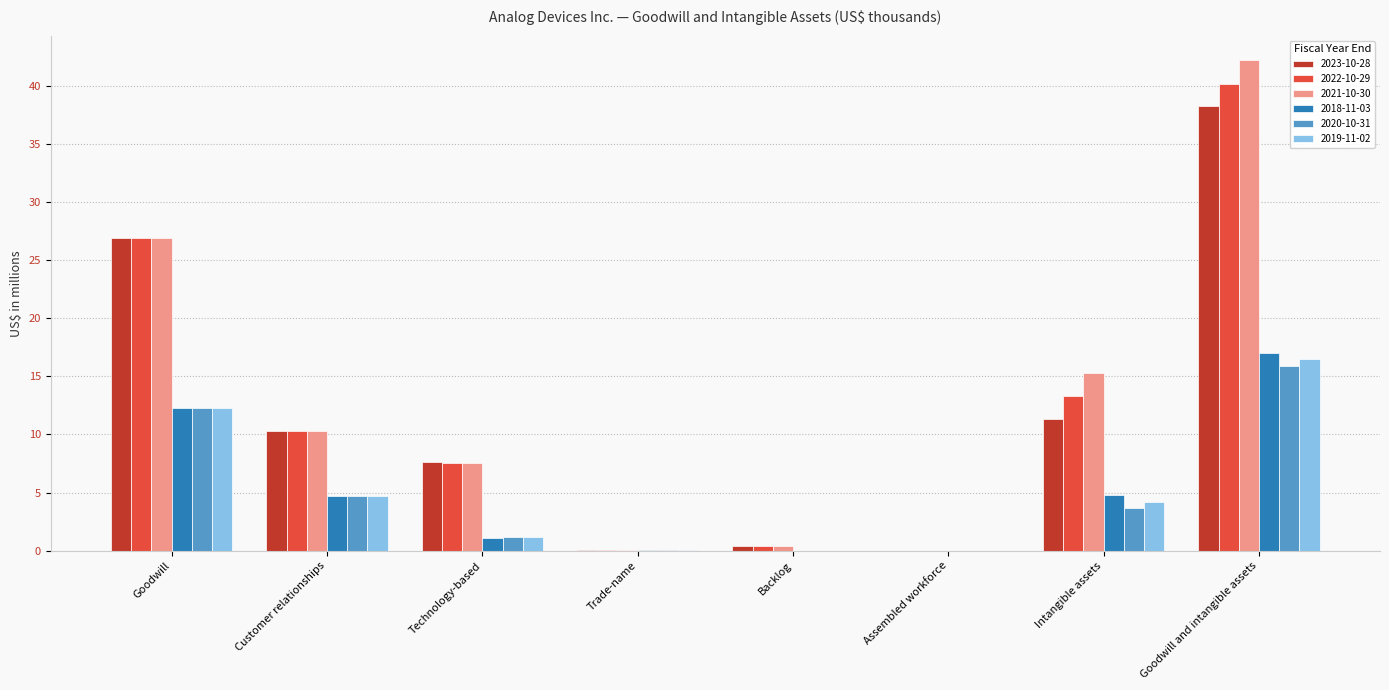

How many data points does each series have?

8